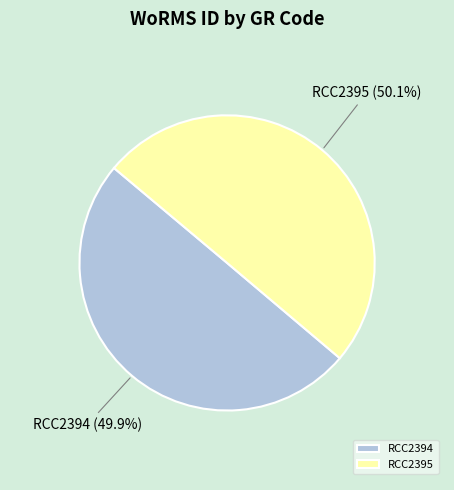

To the nearest percent, what is the combined percentage of RCC2395 and RCC2394?

100%